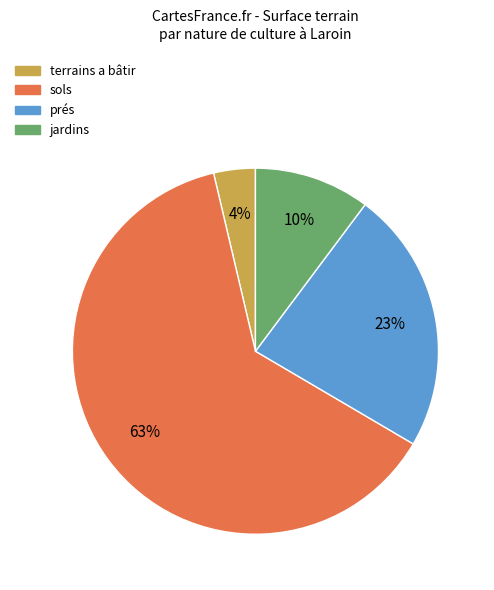

To the nearest percent, what is the average slice percentage?

25%